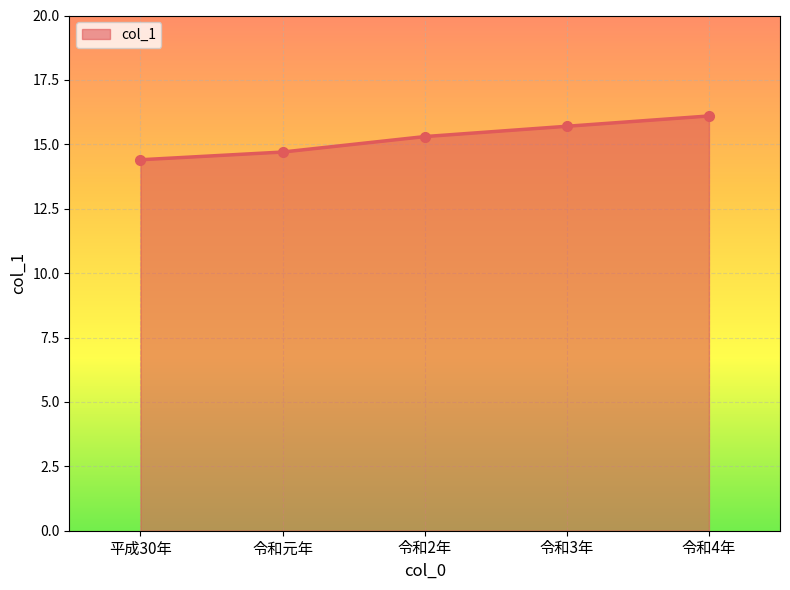

Which label corresponds to the smallest value in the chart?

平成30年